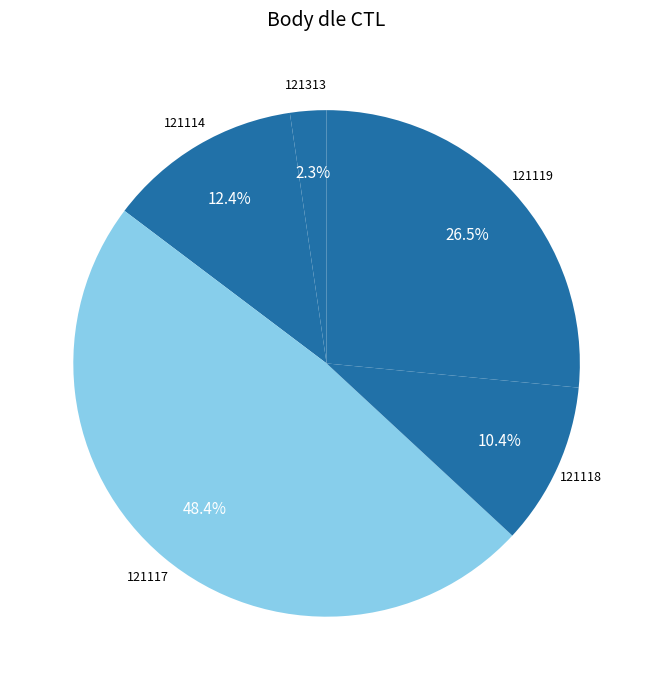

Count the number of slices in the pie.

5